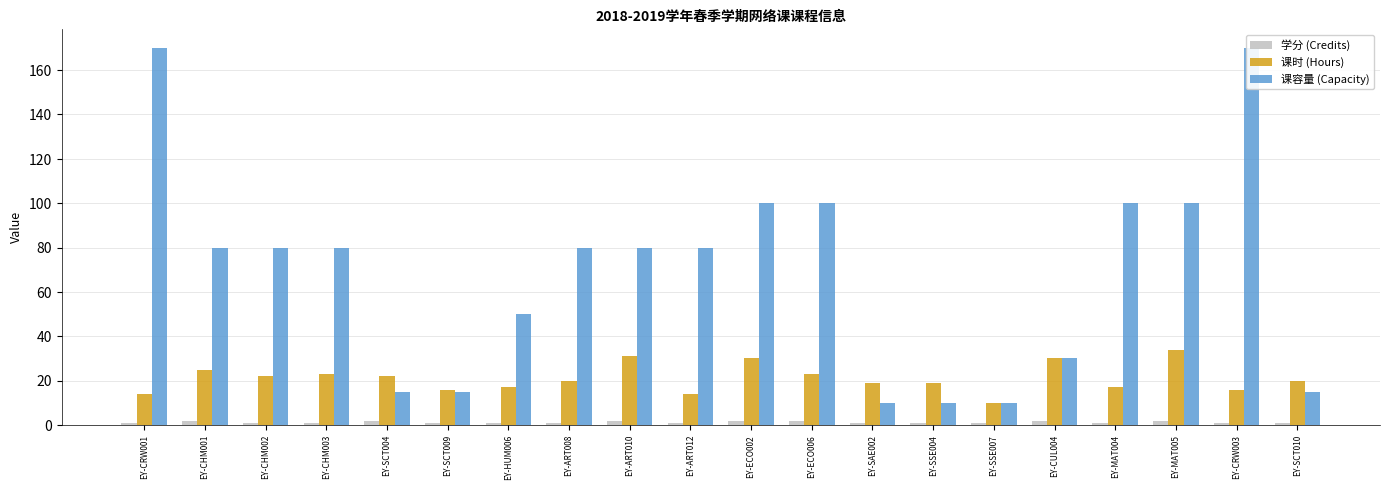

What is the highest value of the 课容量 (Capacity) series?

170